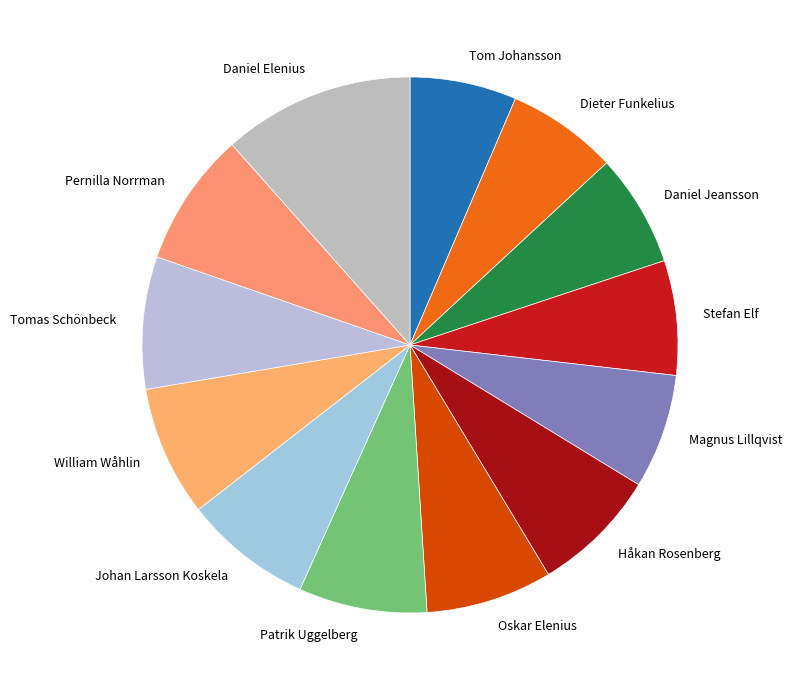

Does Dieter Funkelius account for over 50% of the chart?

No